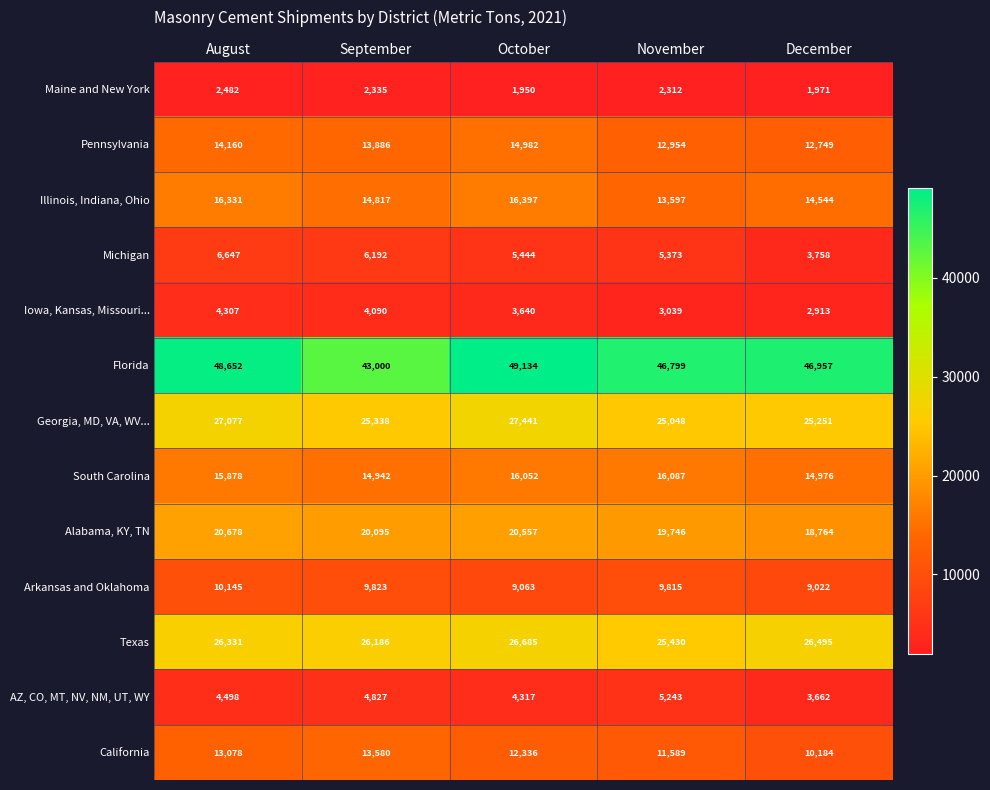

Is it true that Texas equals 44217 at October?

False